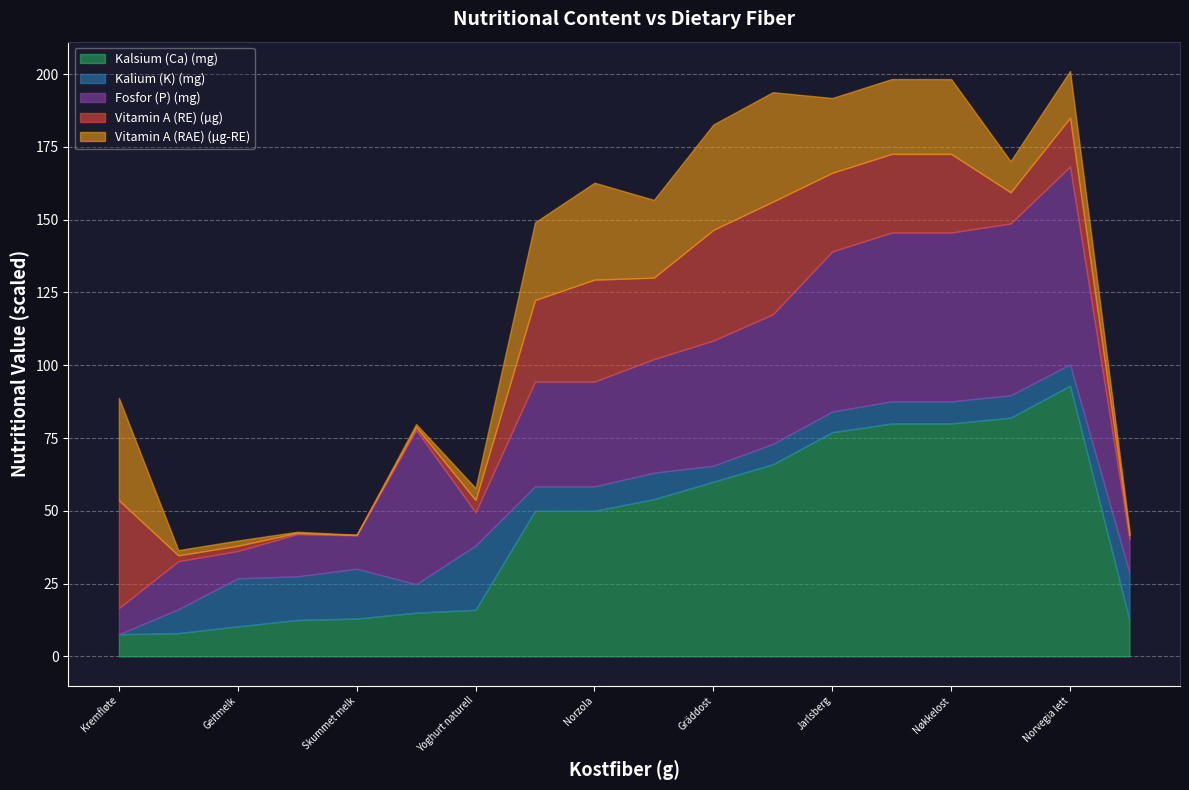

Is it true that Kalsium (Ca) (mg) equals 80.0 at Nøkkelost?

True